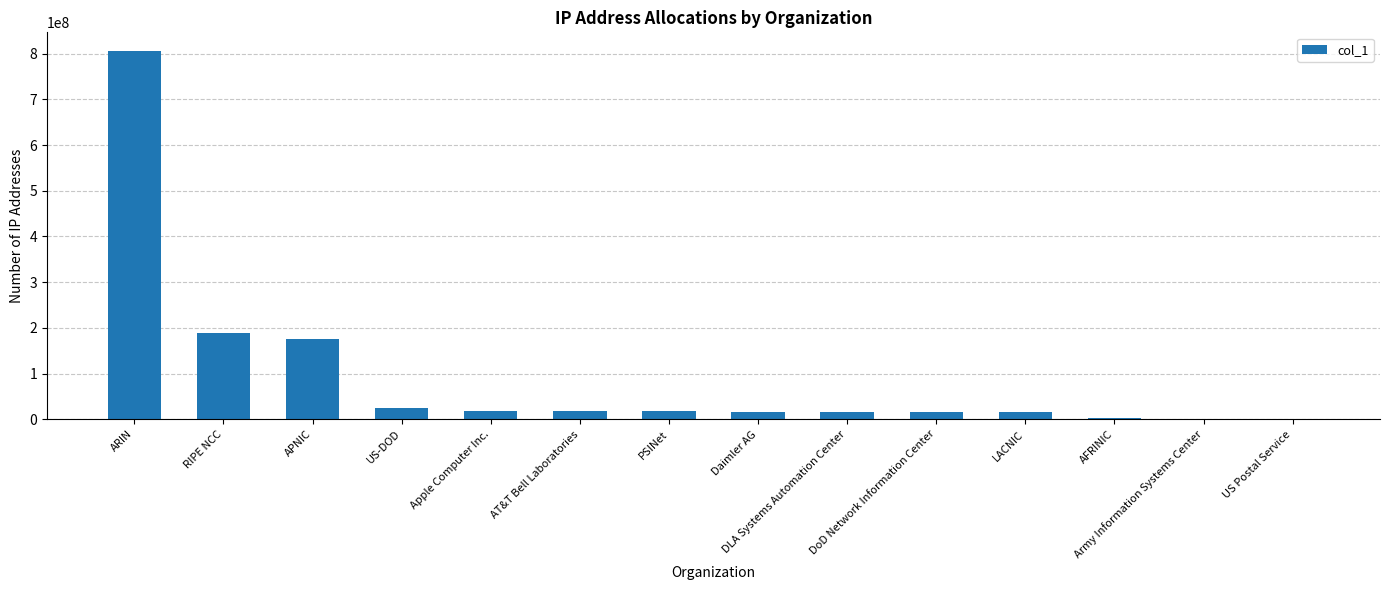

What is the sum of all values?

1315971031